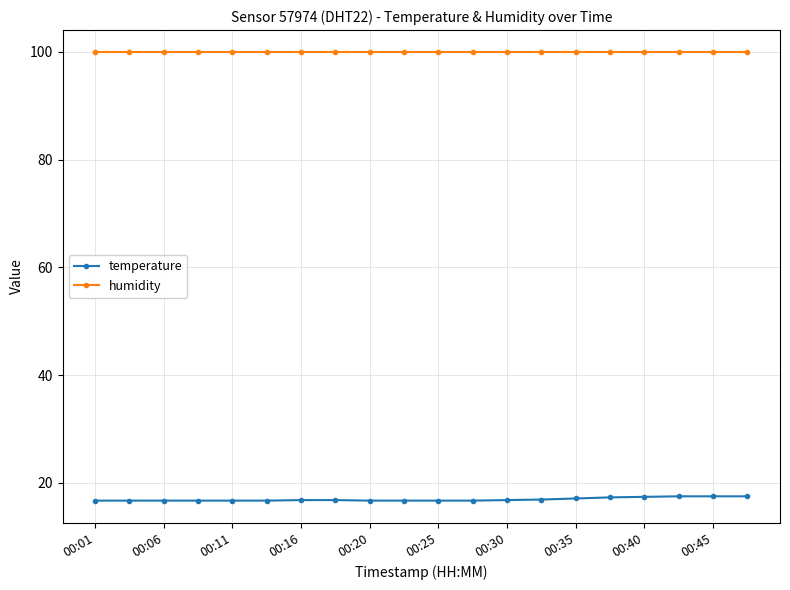

True or false: humidity and temperature intersect in this chart.

False